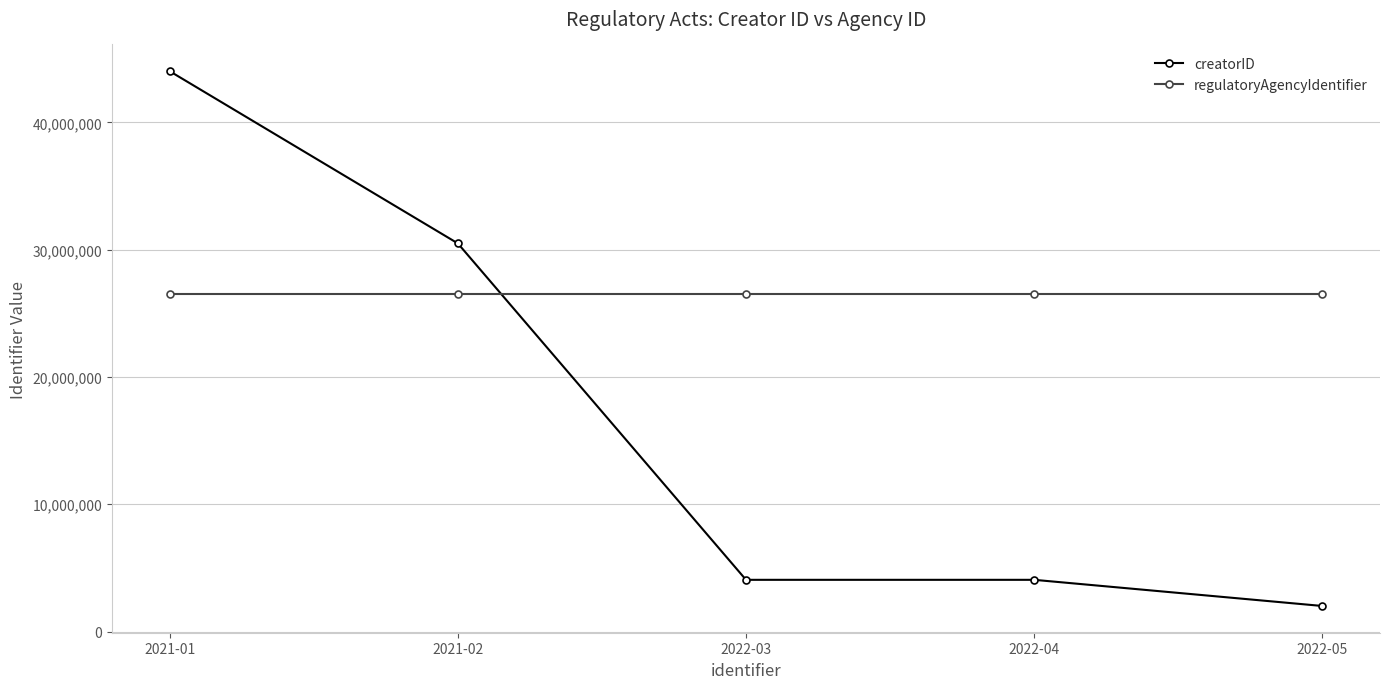

At 2022-05, list the series in order from smallest to largest.

creatorID, regulatoryAgencyIdentifier